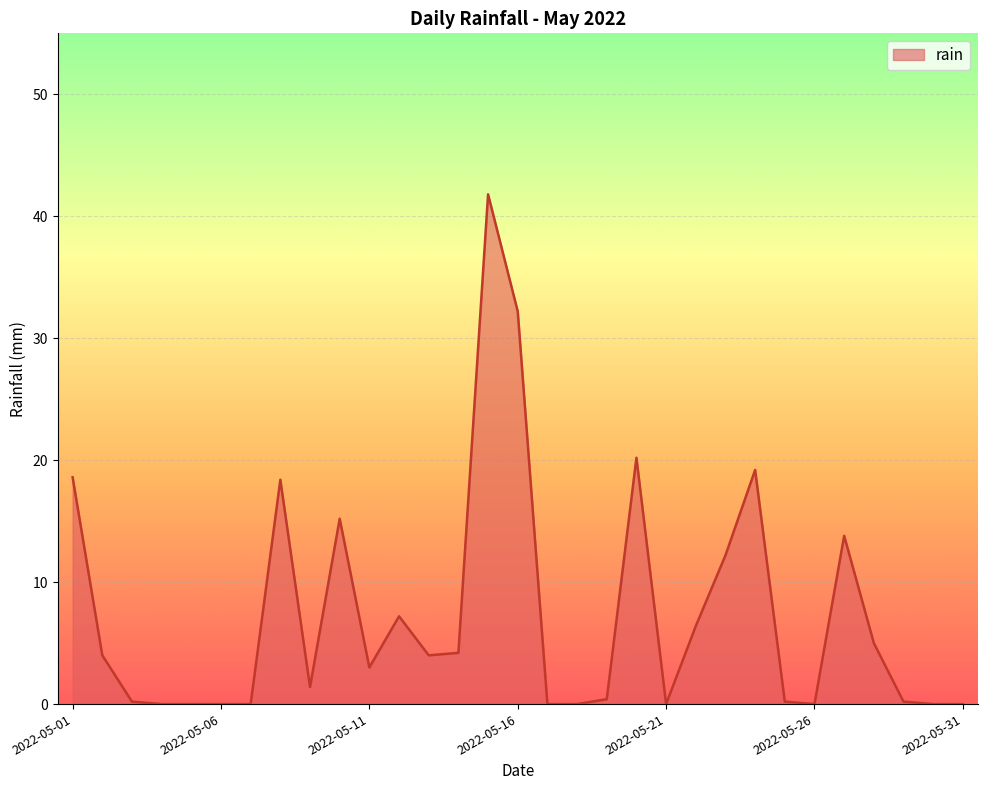

What is the greatest value displayed?

41.8